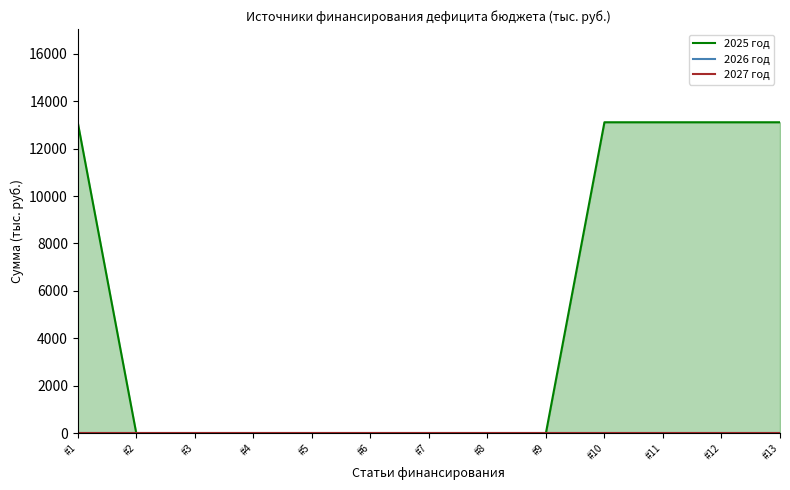

How many distinct data groups are displayed?

3